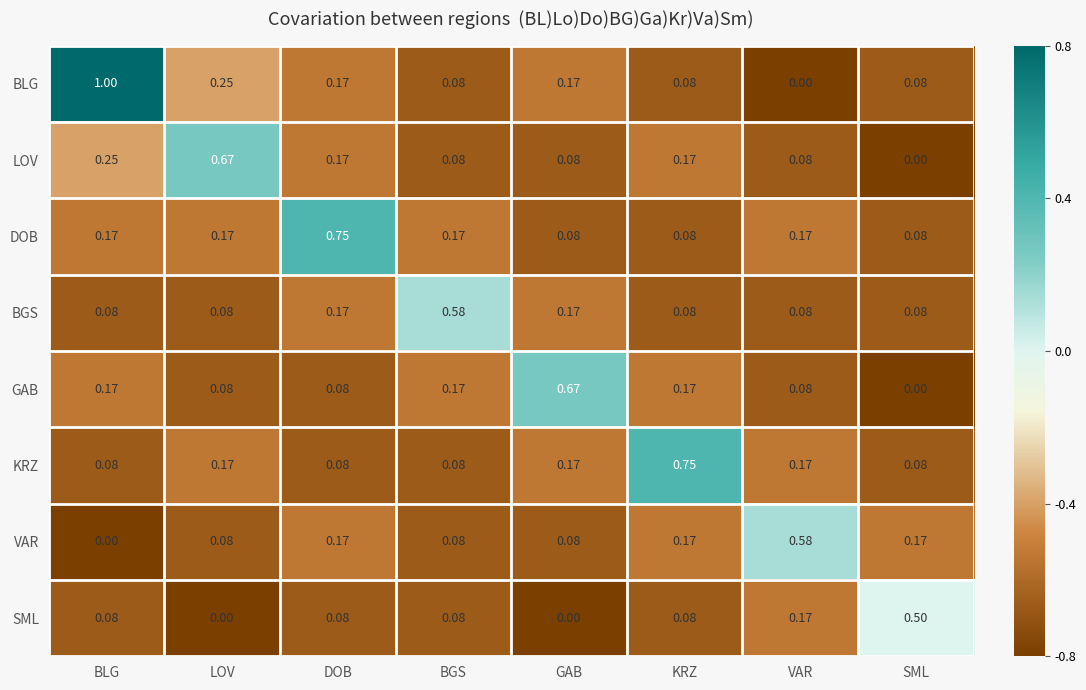

At which label does BLG reach its minimum?

VAR